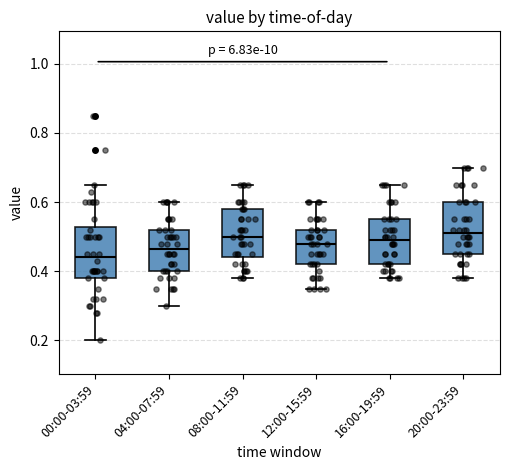

Which box's median line is the lowest?

00:00-03:59